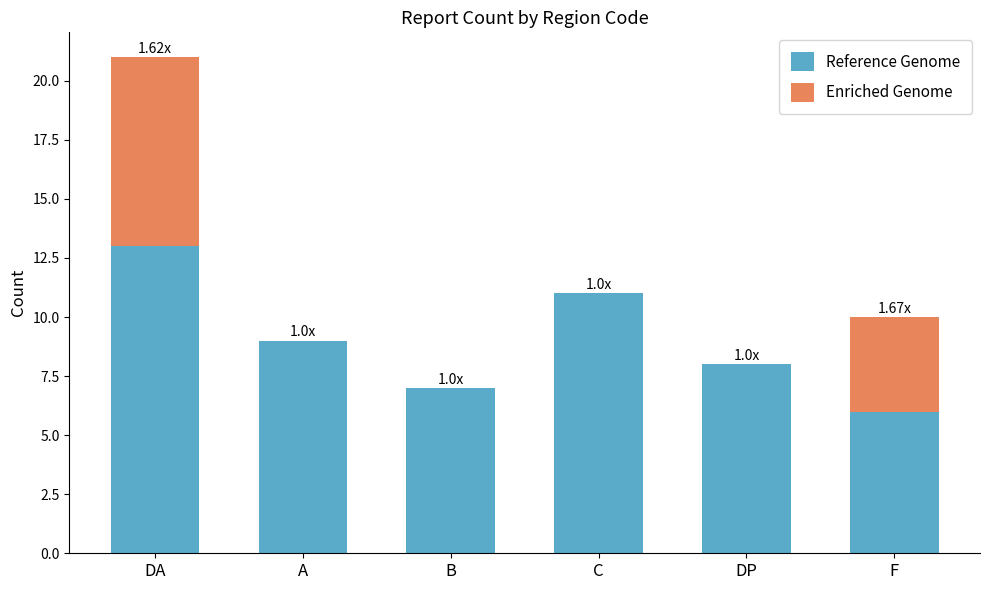

Are the bars horizontal?

No